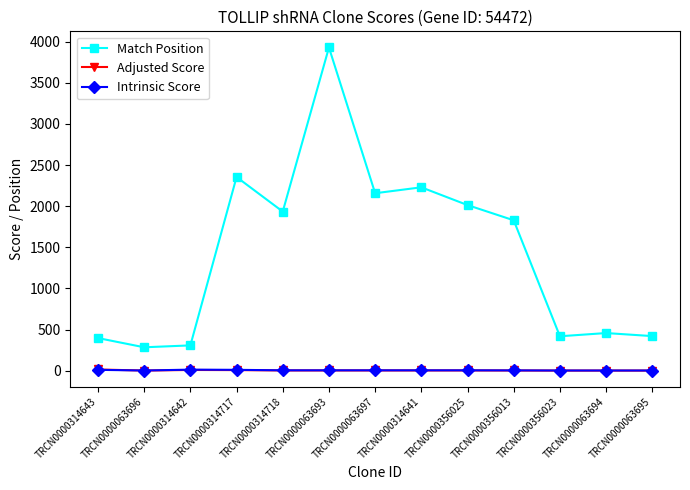

What is the value of the Match Position point at the 11th from the left?

419.0